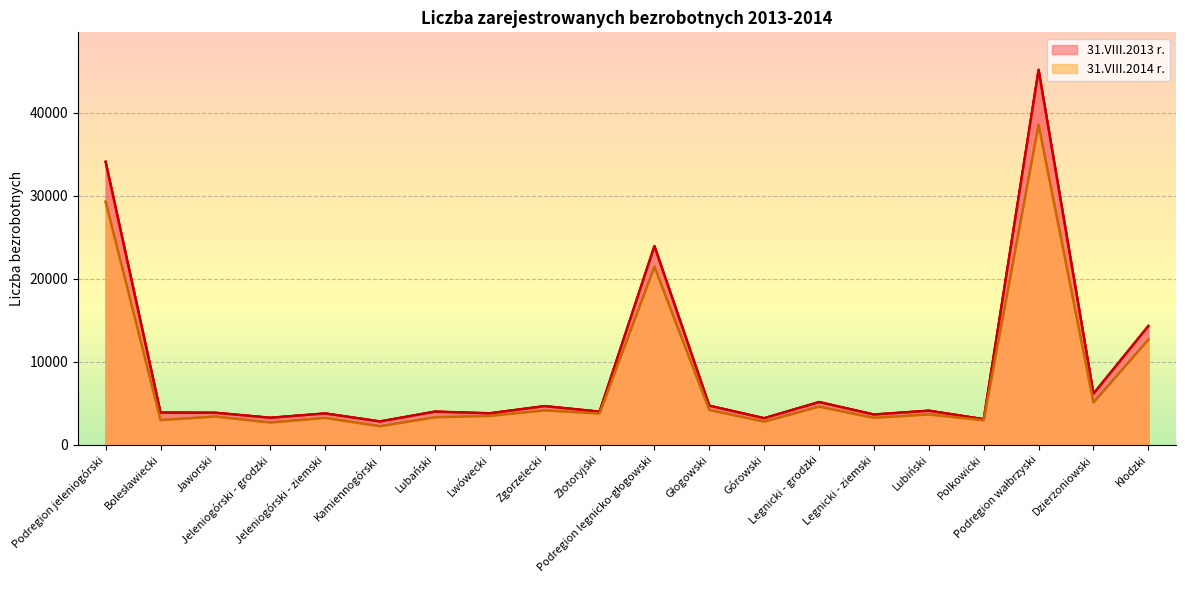

Which category has the lowest value in the 31.VIII.2013 r. series?

Kamiennogórski